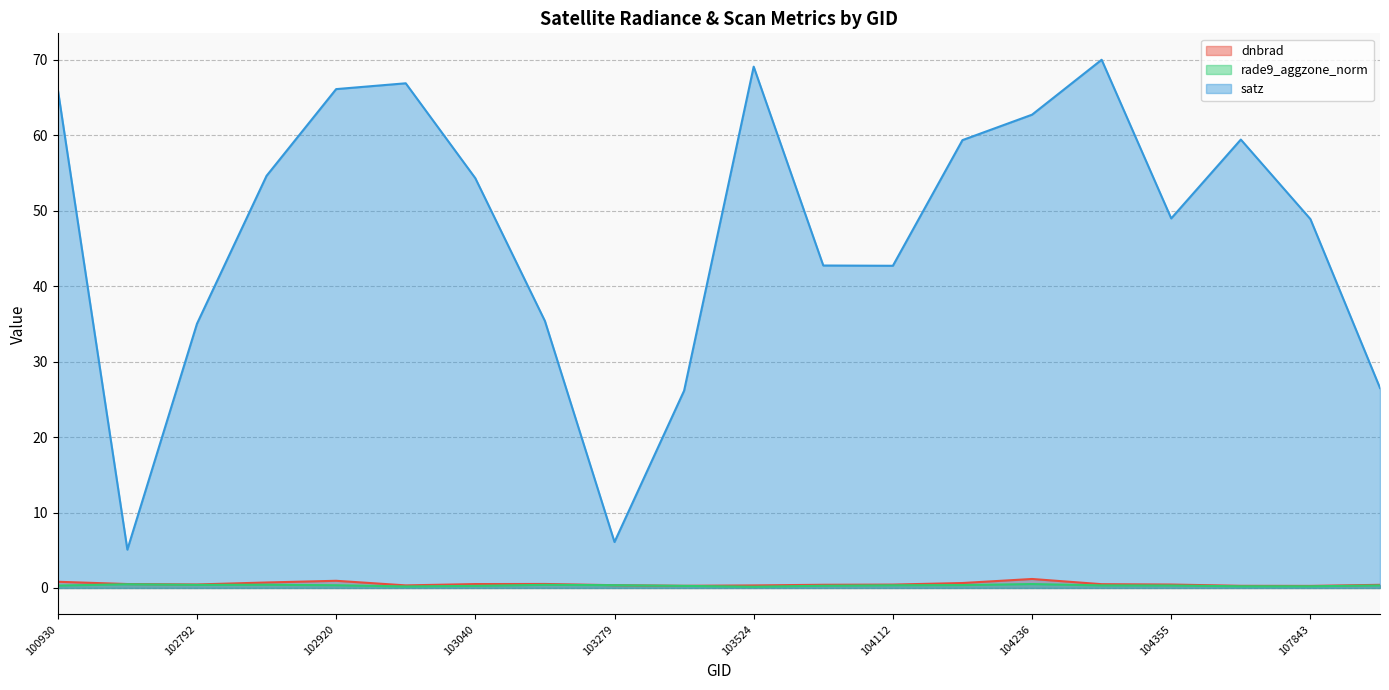

At how many categories does at least one series exceed 37?

14